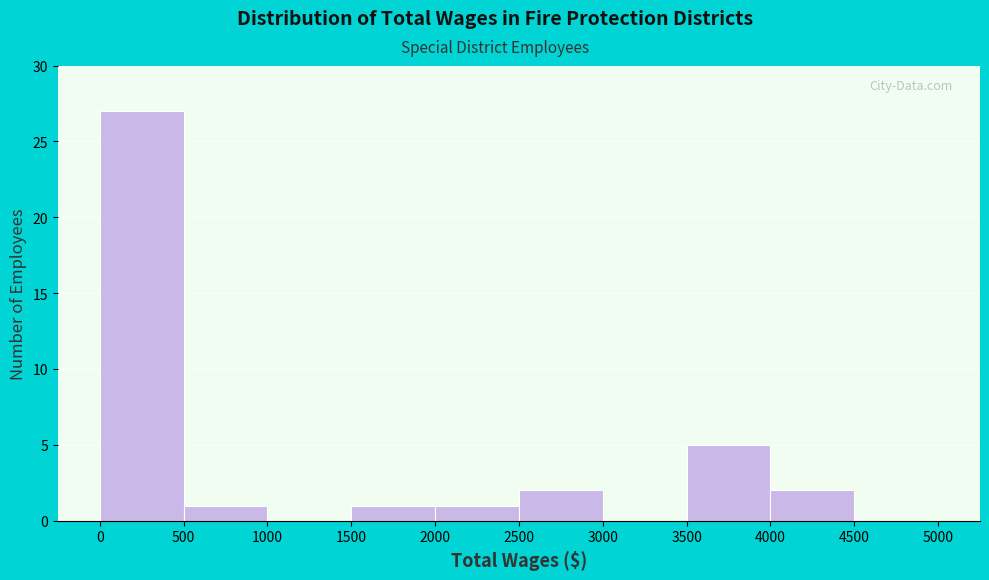

Reading left to right, list every bar in this chart as the range it spans on the x-axis followed by its height. The values are not printed on the chart, so give them approximately, as read against the axis.

0 to 500: 27
500 to 1000: 1
1000 to 1500: 0
1500 to 2000: 1
2000 to 2500: 1
2500 to 3000: 2
3000 to 3500: 0
3500 to 4000: 5
4000 to 4500: 2
4500 to 5000: 0